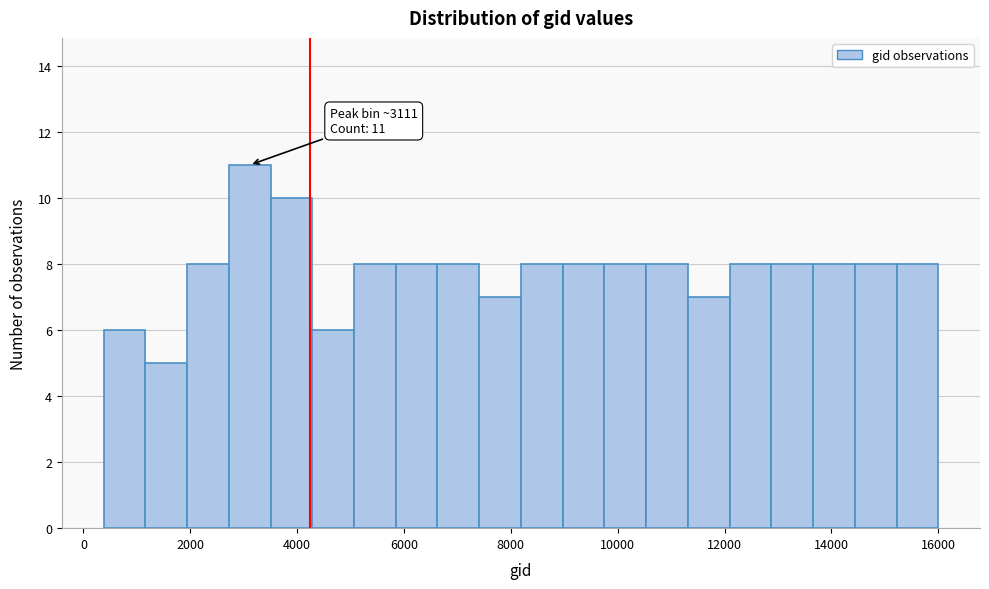

Read against the x-axis, roughly where is the centre of the tallest bar?

3200